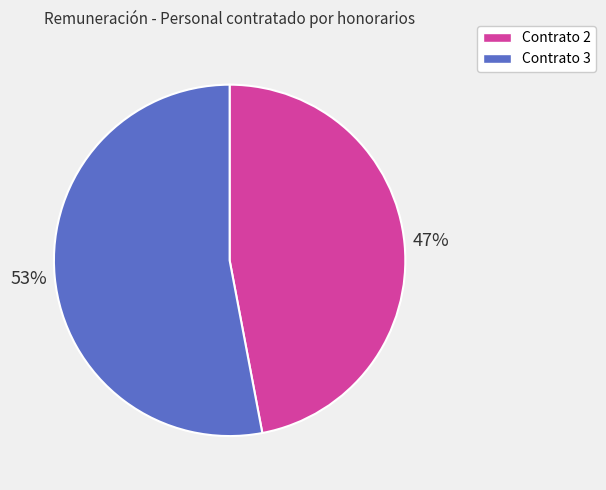

How many segments does this pie chart have?

2